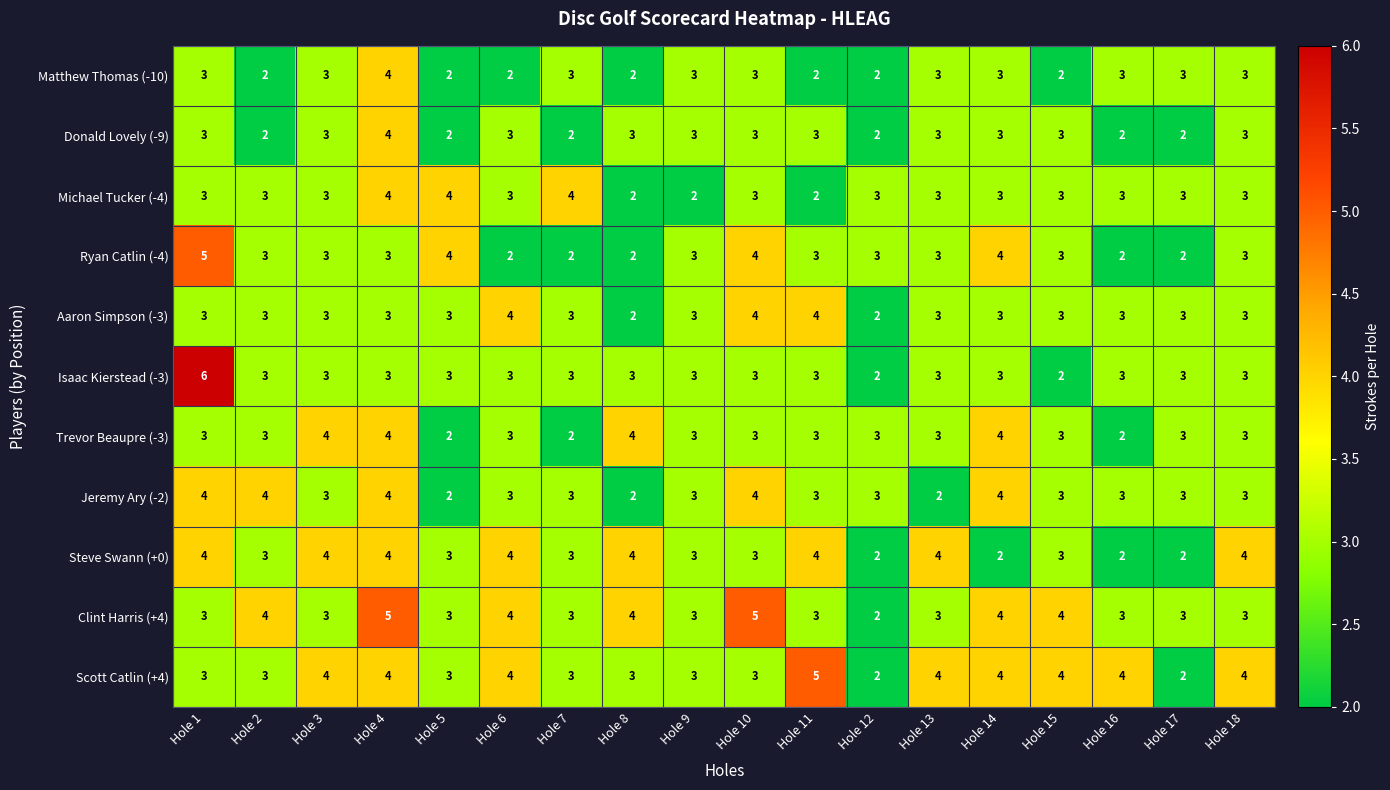

Which series has the widest spread of values?

Isaac Kierstead (-3)